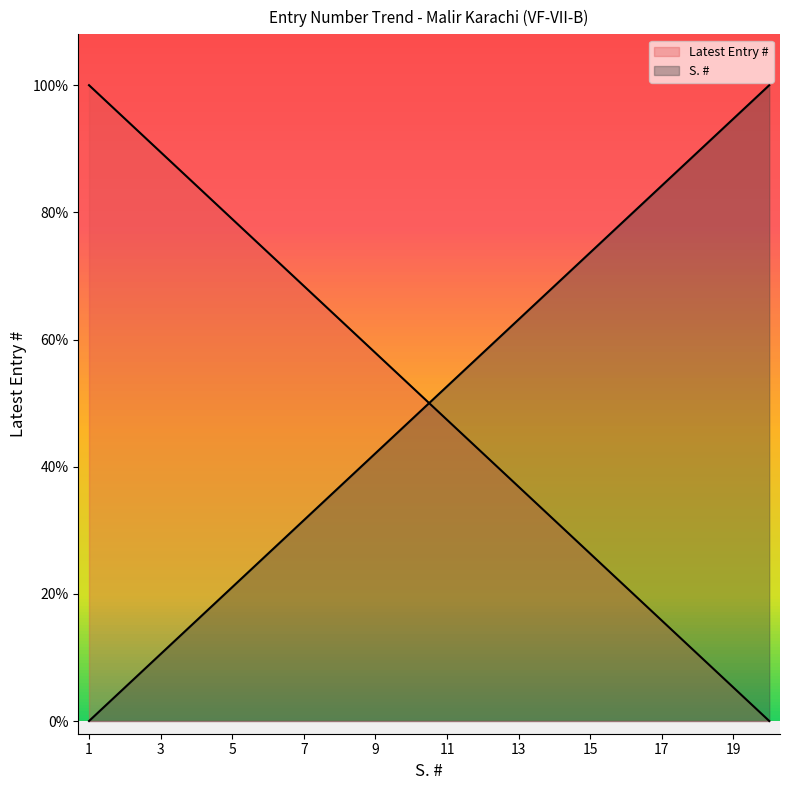

Is it true that Latest Entry # equals 89.3 at 7?

False